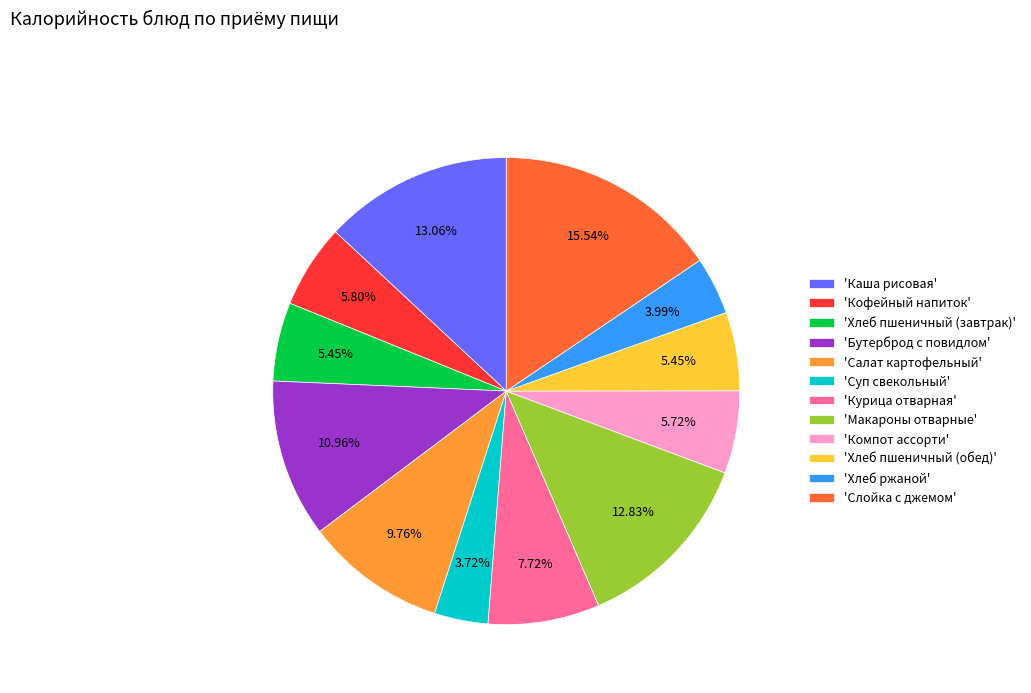

What is the largest slice in the pie chart?

'Слойка с джемом'